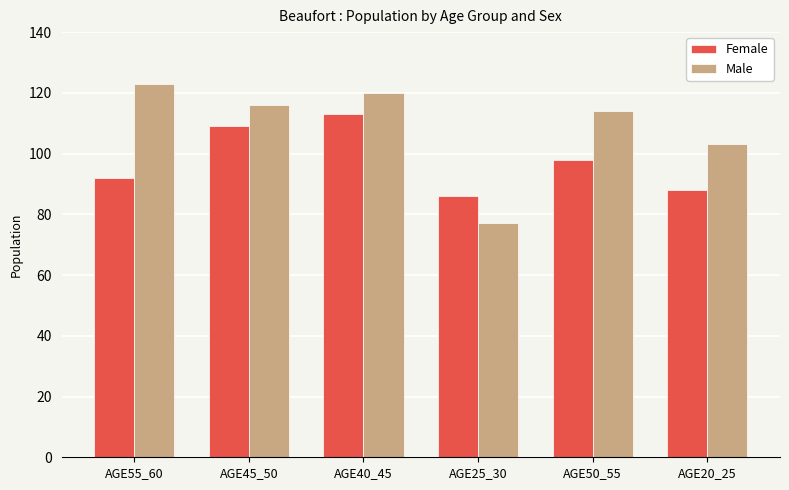

Rank the series by their average value, from highest to lowest.

Male, Female